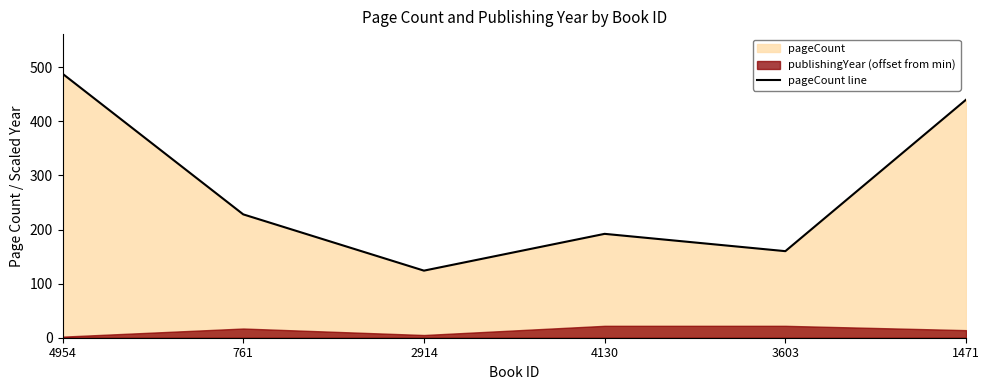

What is the sum of all values?

1632